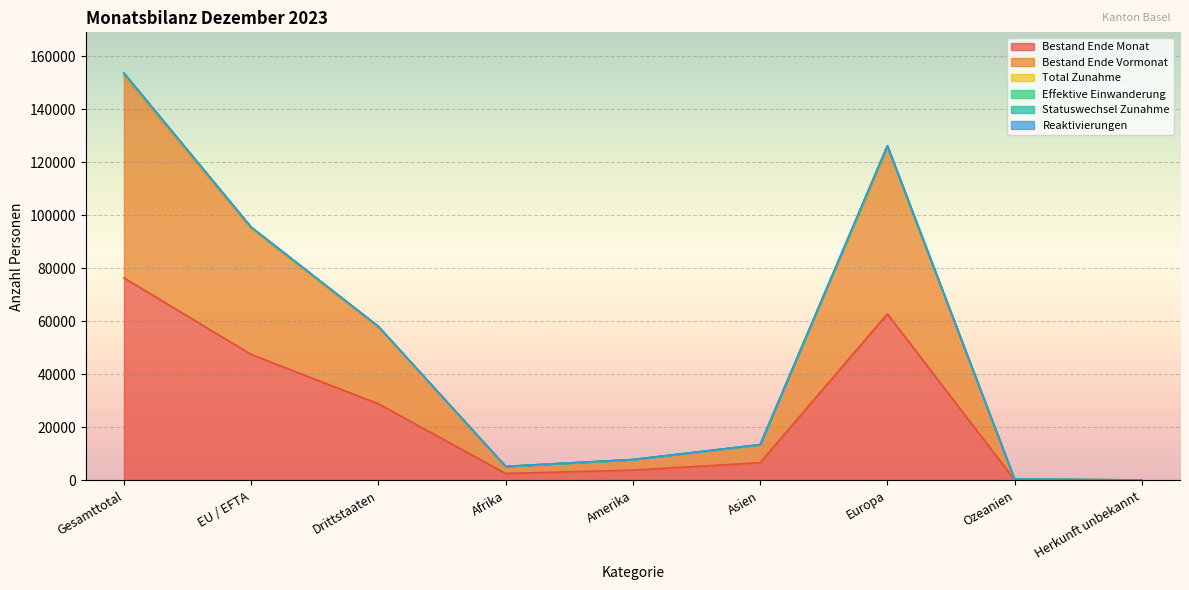

At which category does Bestand Ende Monat reach its first local valley?

Afrika